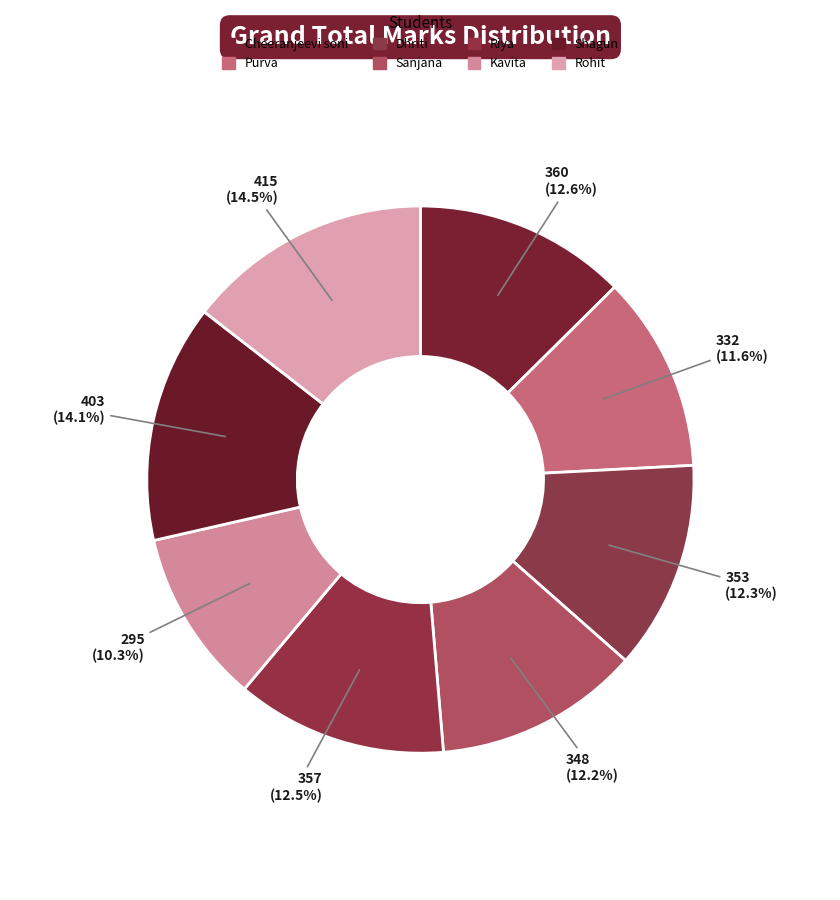

To the nearest percent, what is the combined percentage of Sanjana and Dhriti?

24%